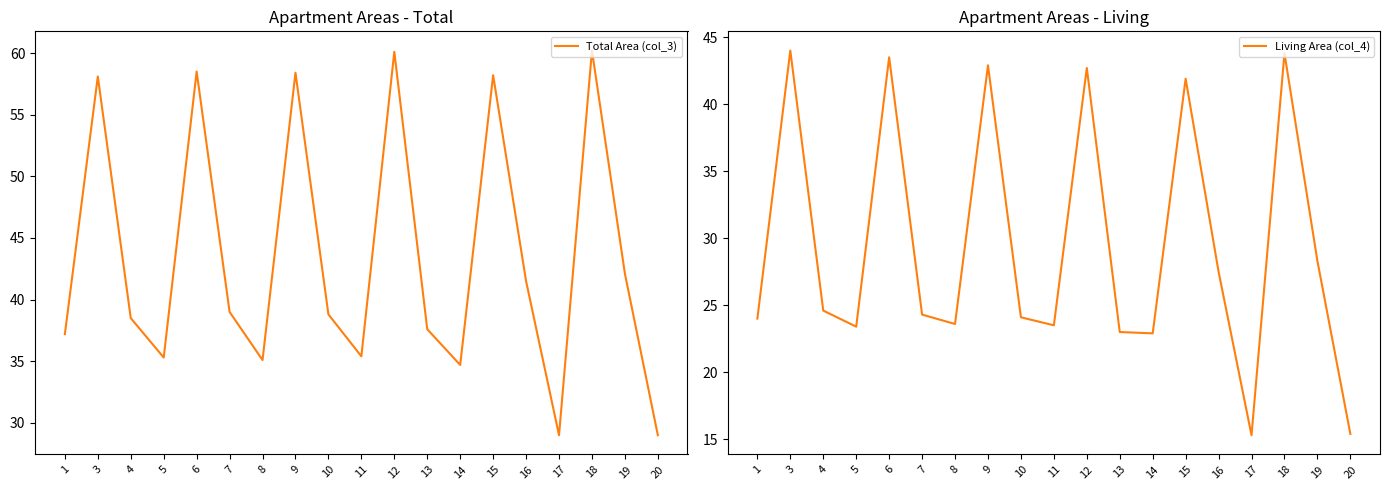

What is the value of the Living Area (col_4) point at the 7th from the left?

23.6